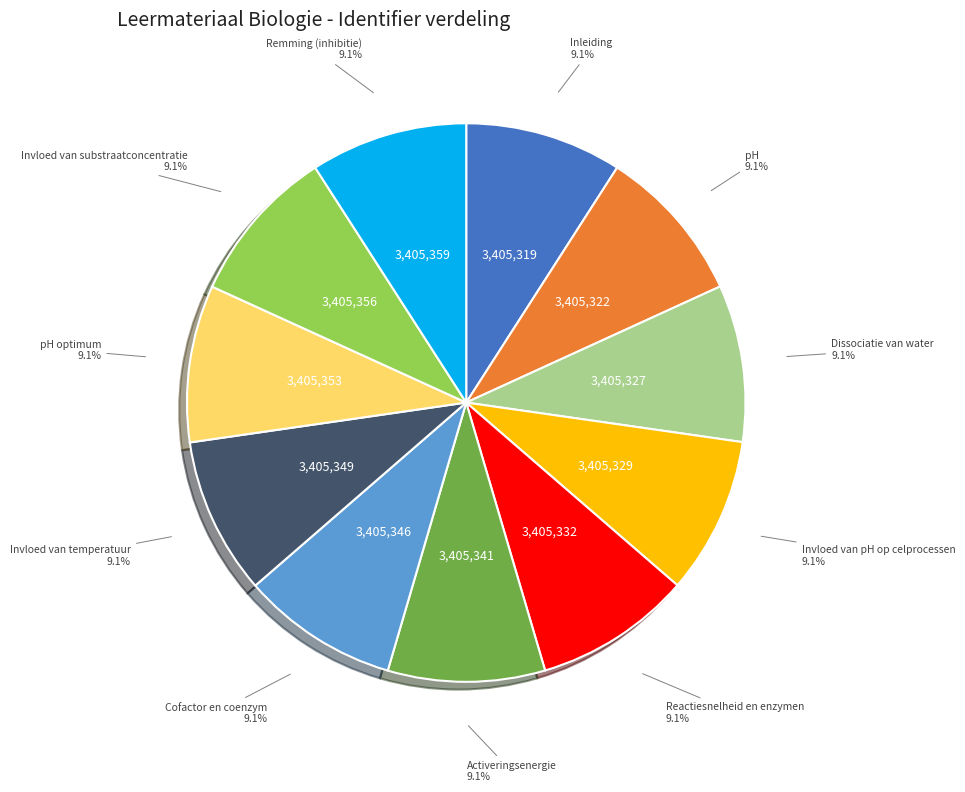

Does Invloed van substraatconcentratie account for over 50% of the chart?

No